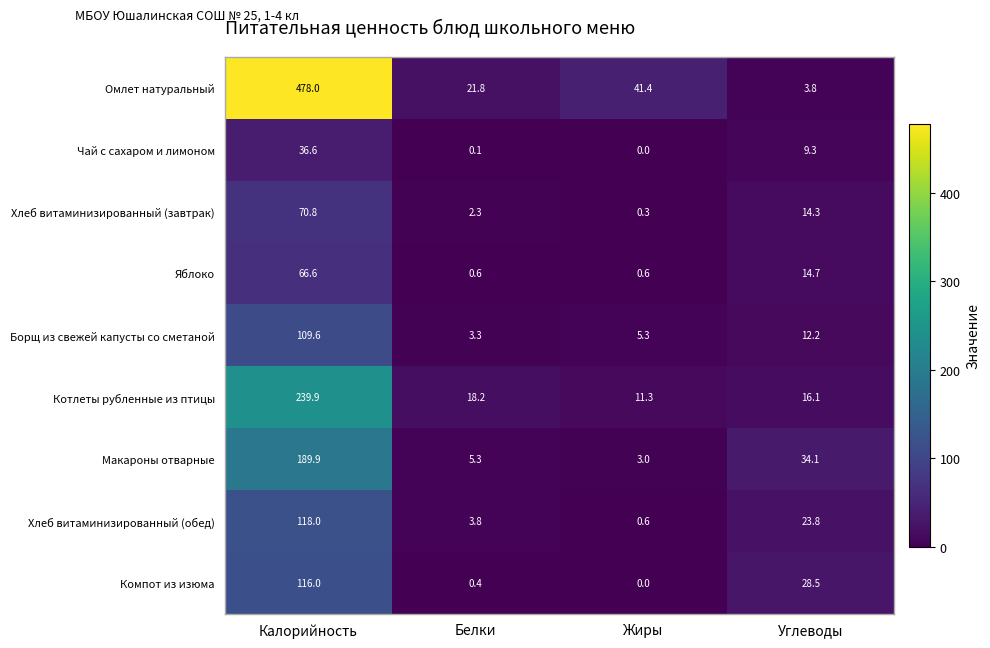

What is the greatest value displayed?

478.0